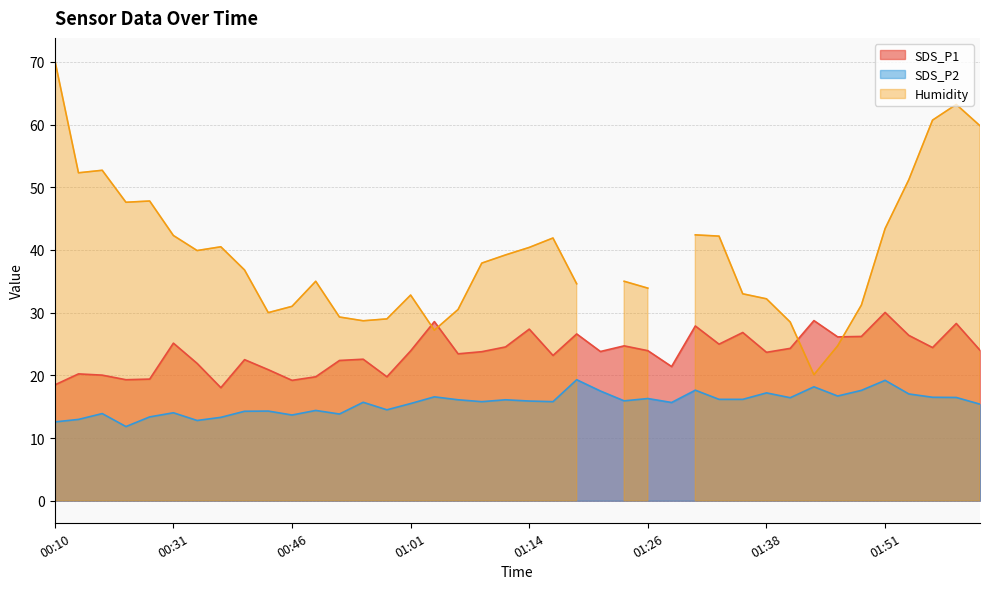

What is the highest value of the SDS_P1 series?

30.0